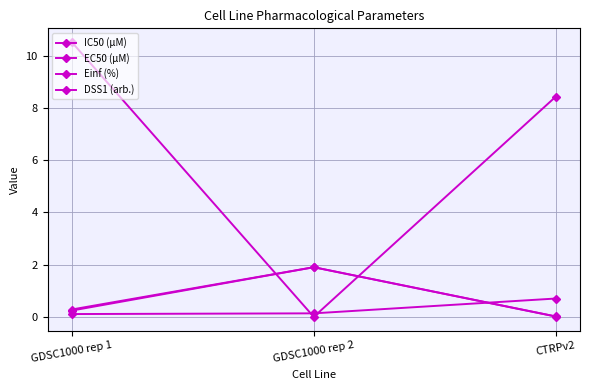

What is the label of the 3rd point from the right?

GDSC1000 rep 1